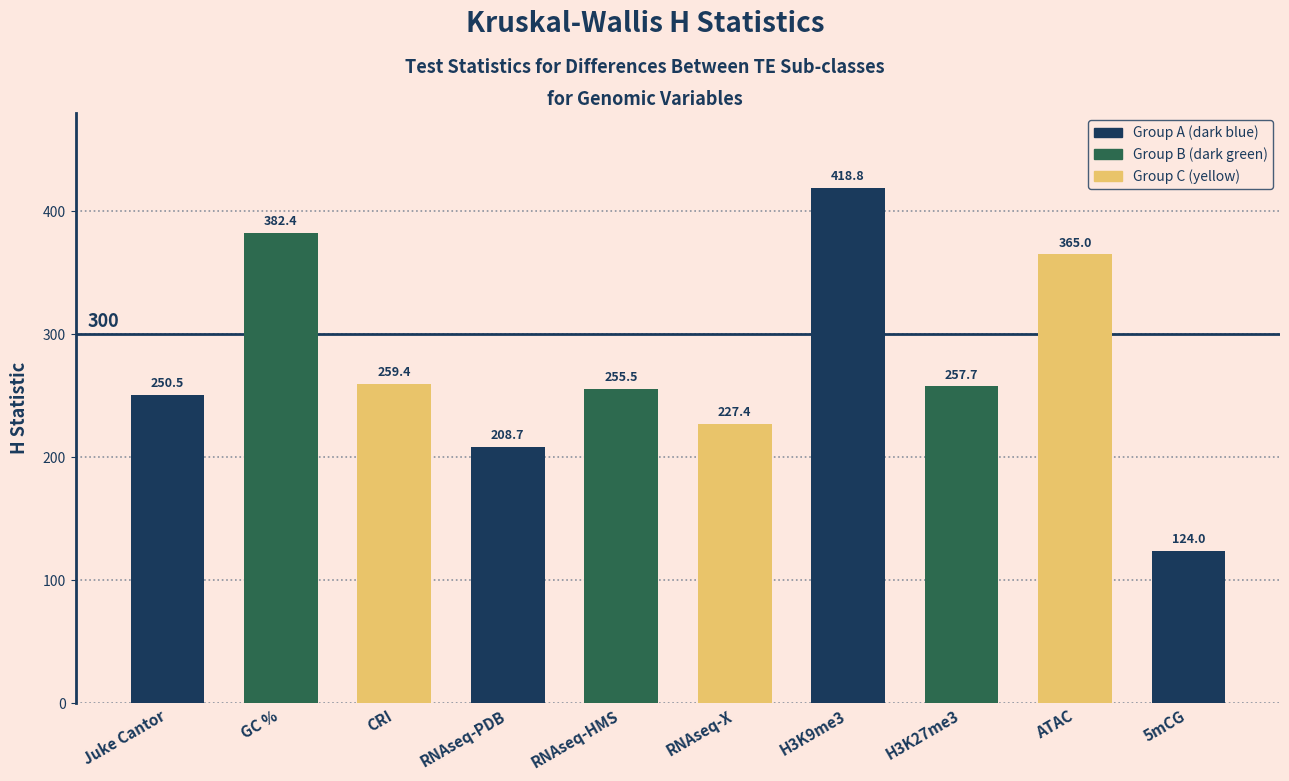

True or false: the data shows 432.7 at RNAseq-HMS.

False